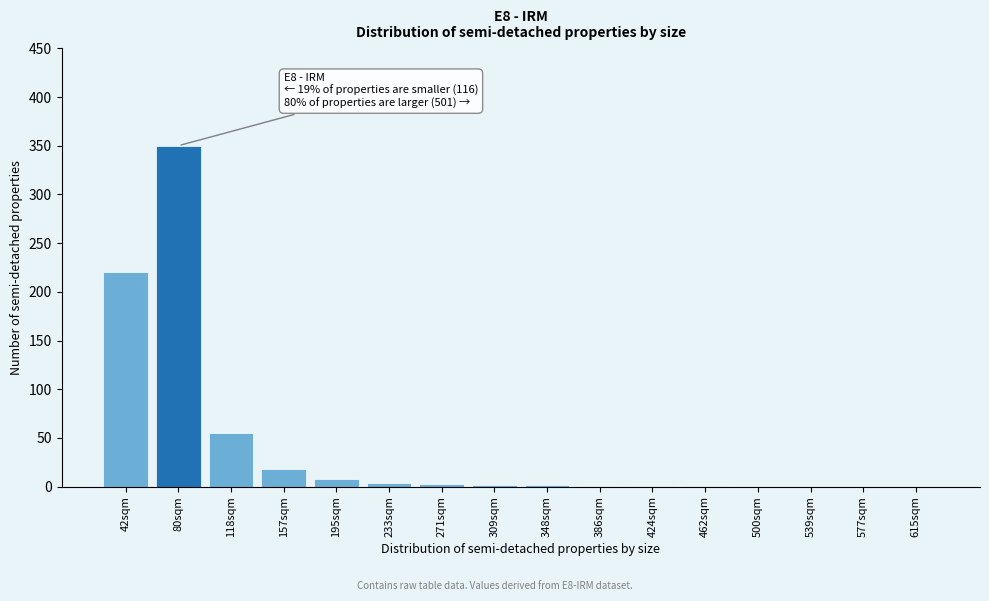

What is the sum of all values?

665